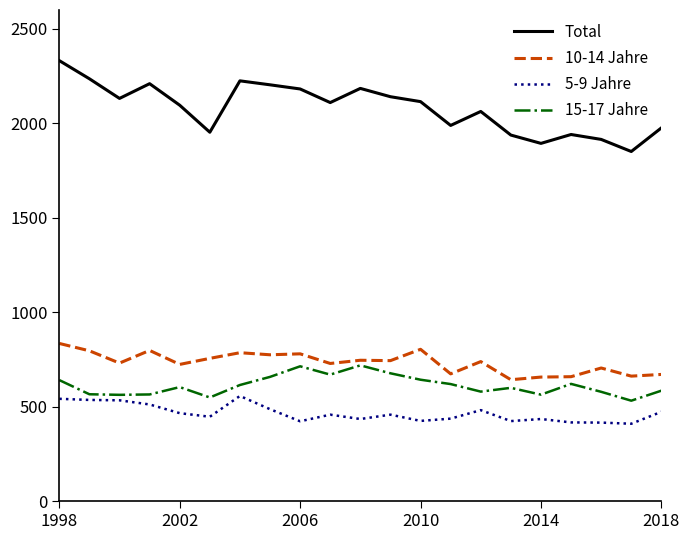

True or false: Total and 15-17 Jahre intersect in this chart.

False